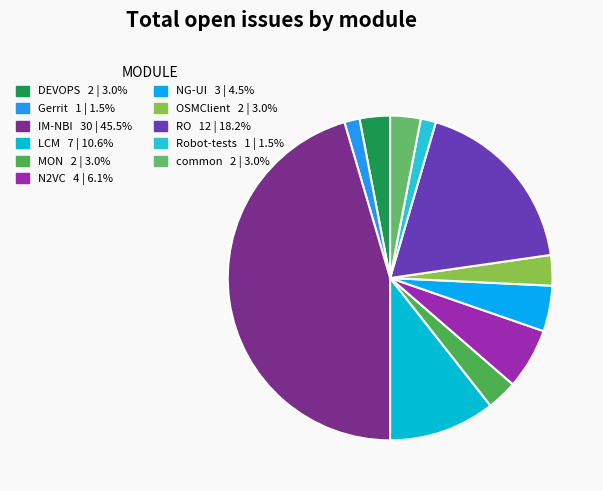

What percentage do Gerrit and NG-UI together represent?

6.1%